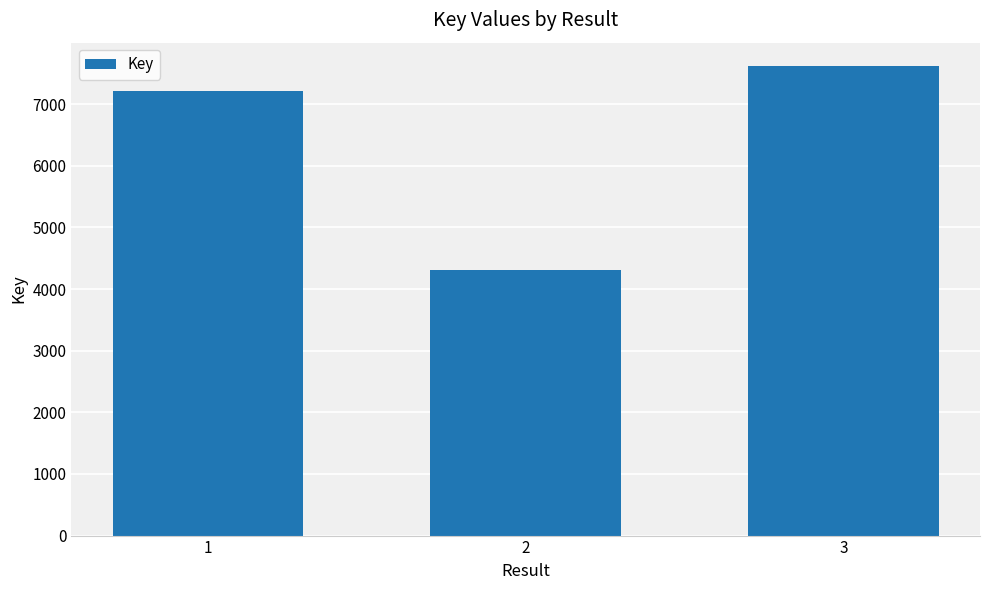

Are the bars grouped side by side (vs. stacked)?

No